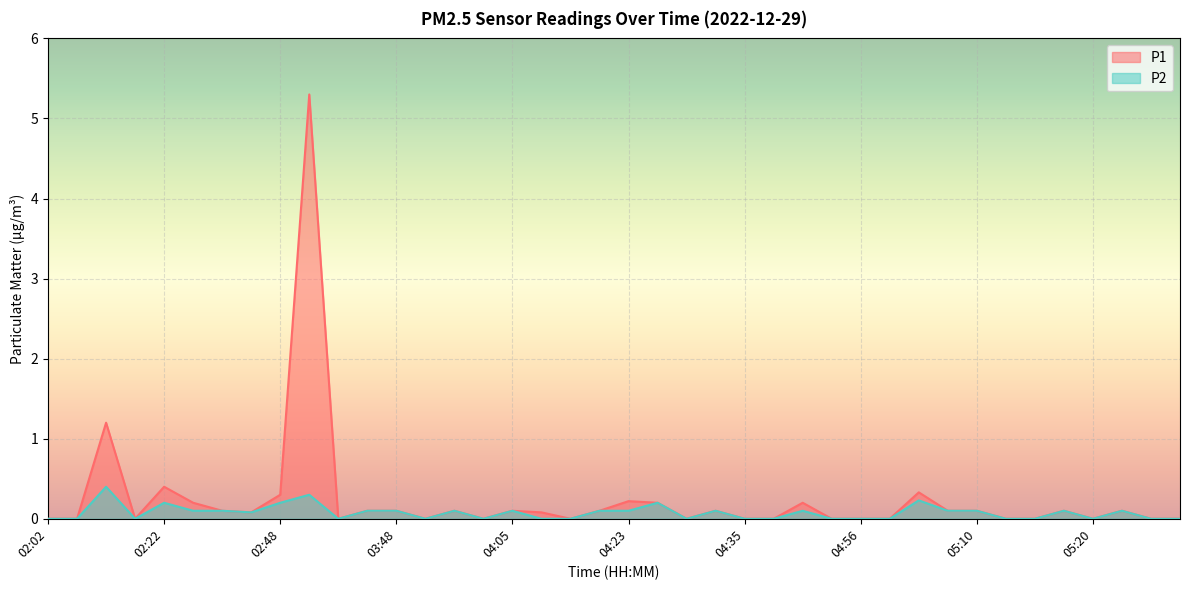

What is the difference between the second highest and second lowest values in the P2 series?

0.3